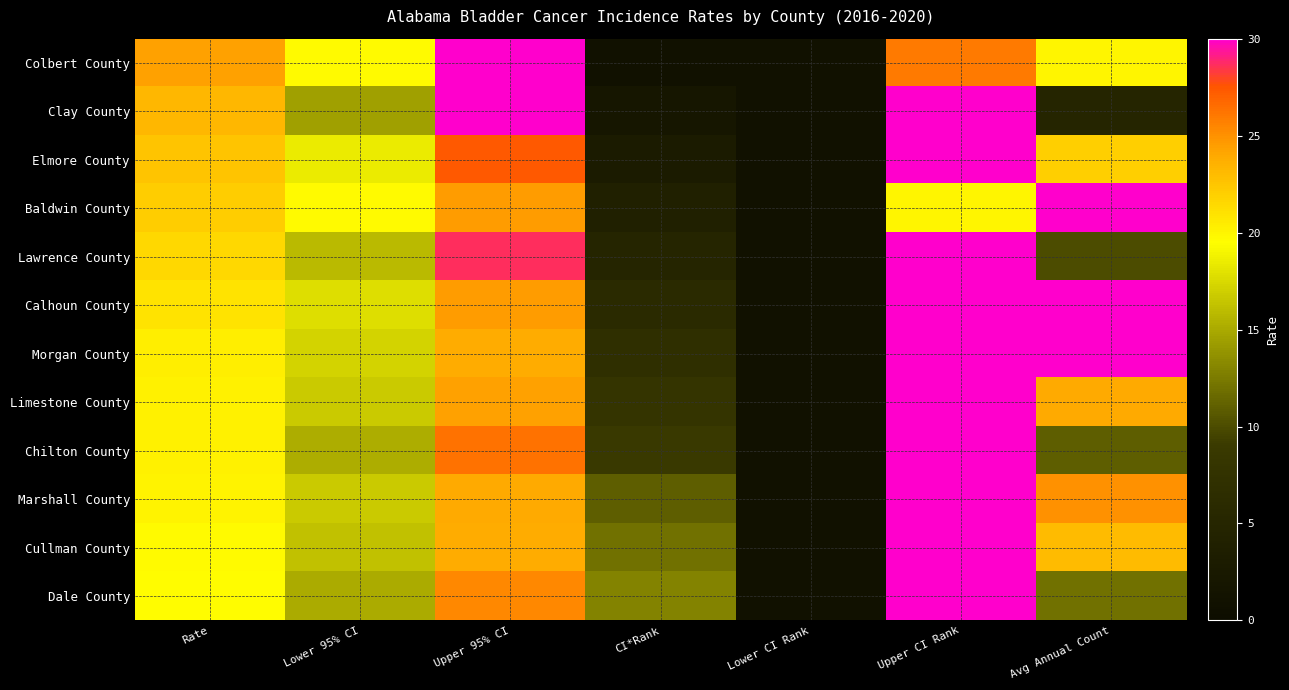

The Elmore County series shows 22.0 at Avg Annual Count. True or false?

True